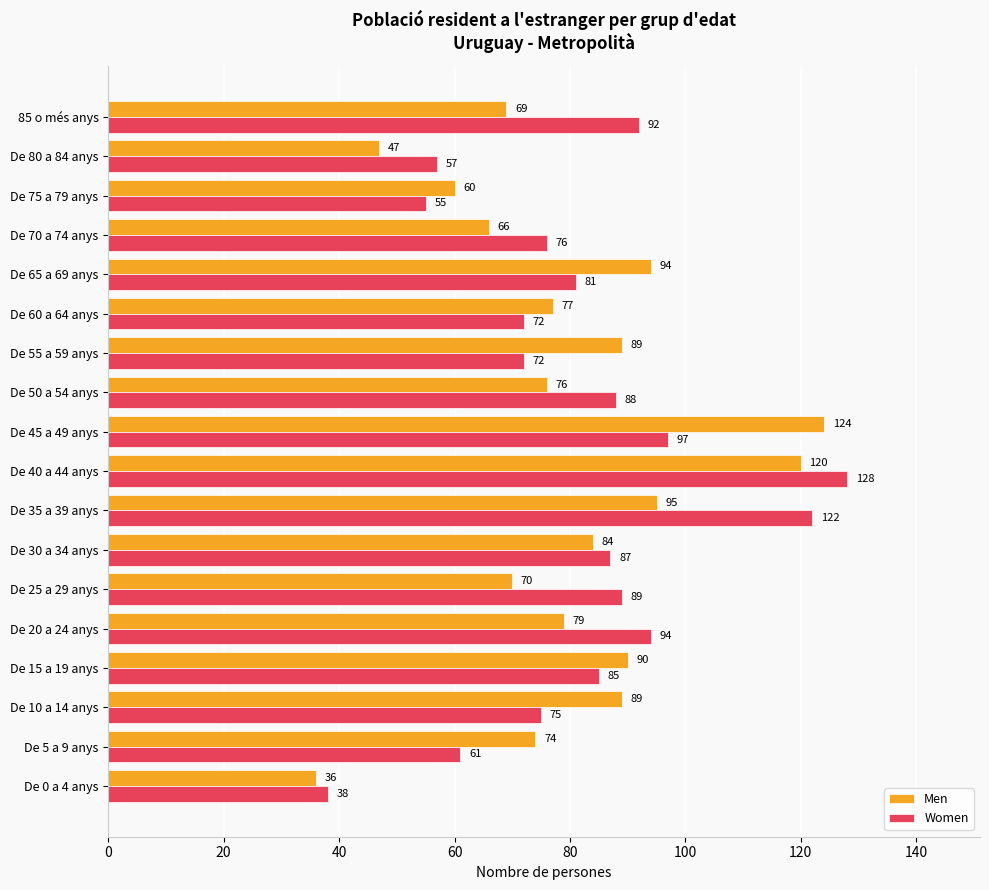

What is the sum of all Women values?

1469